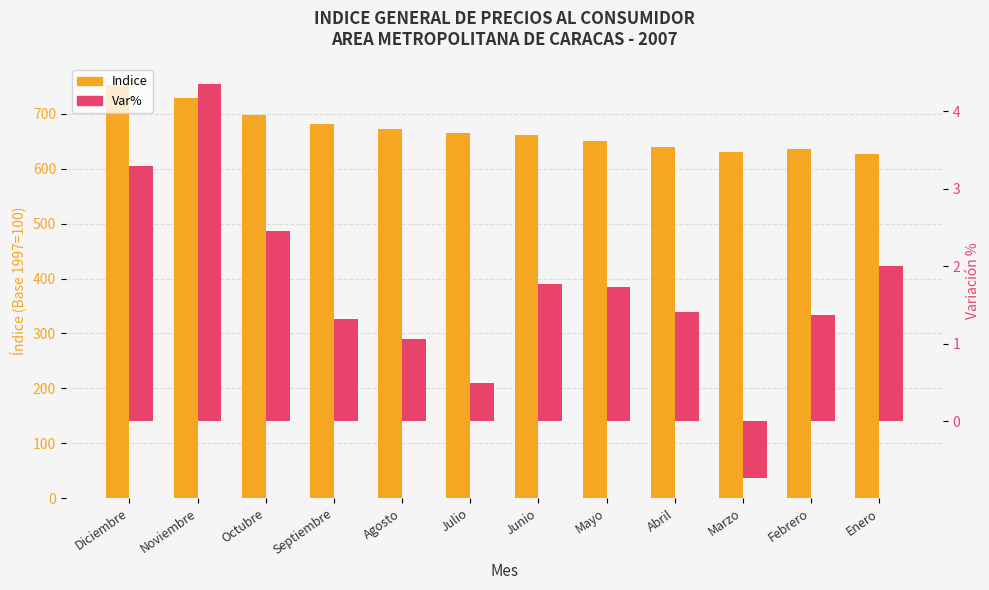

Which series changed the most between Mayo and Enero?

Indice